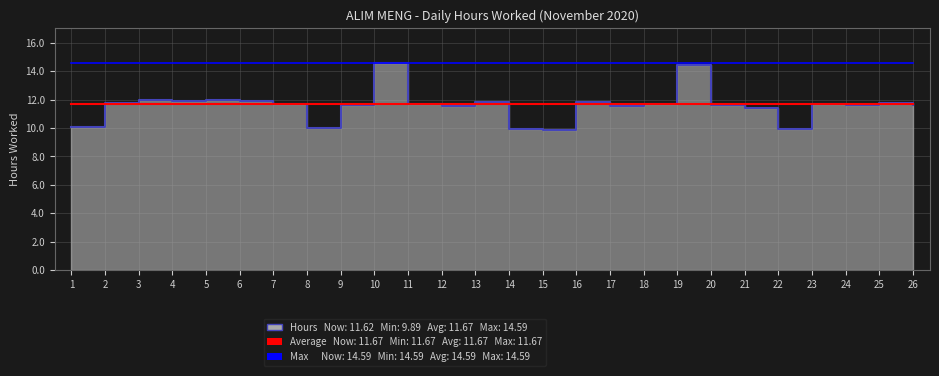

The Max series shows 14.6 at 25. True or false?

True